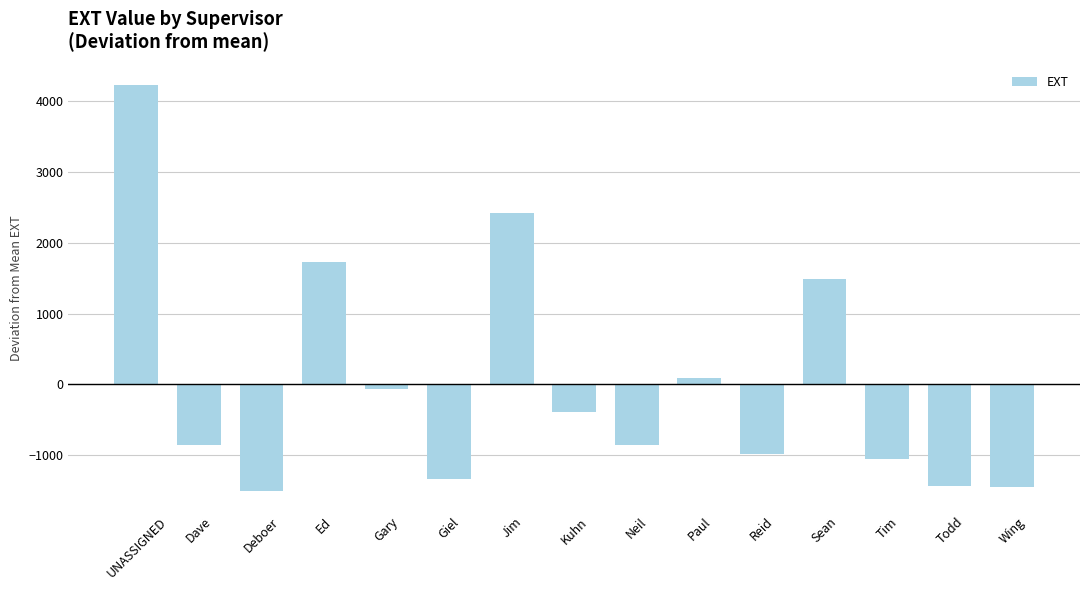

Read the value at Giel.

-1340.1